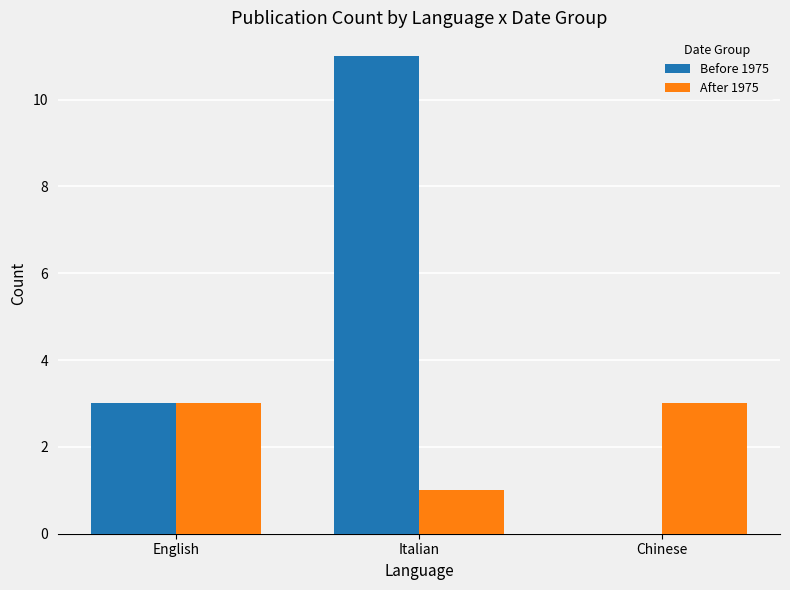

Between English and Italian, which series saw the biggest shift?

Before 1975